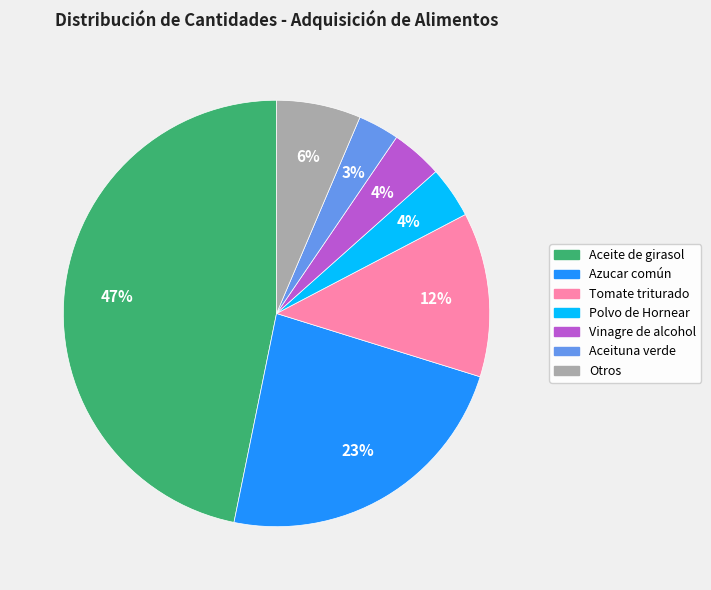

Which slice is the smallest?

Aceituna verde